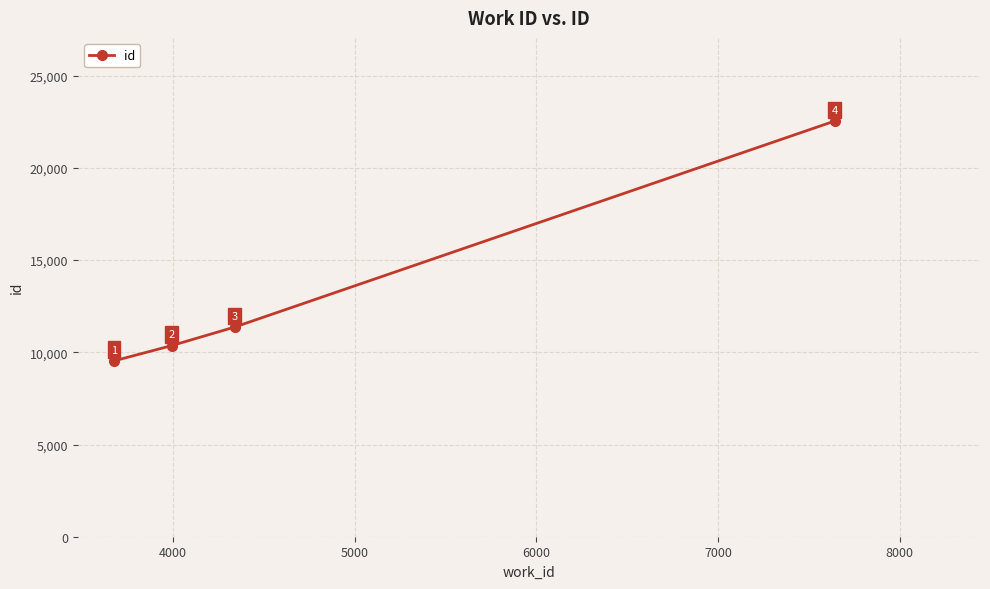

Reading left to right, list all the values displayed in this chart.

9535	10367	11369	22542